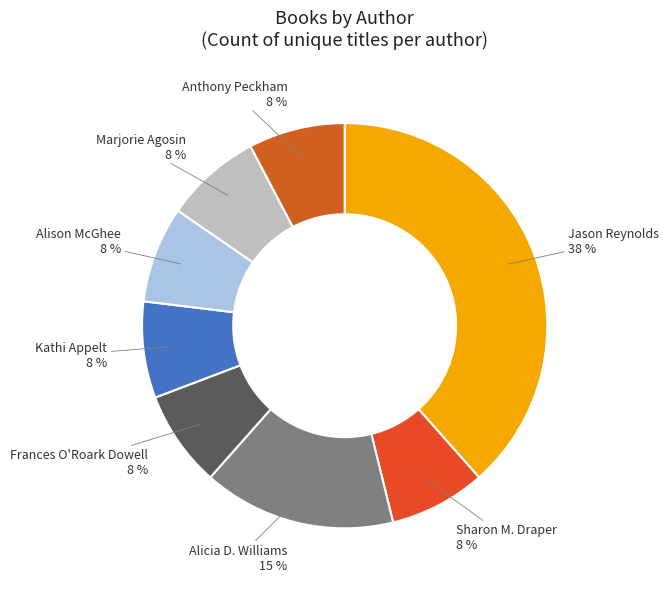

Which has a higher value, Marjorie Agosin or Alicia D. Williams?

Alicia D. Williams